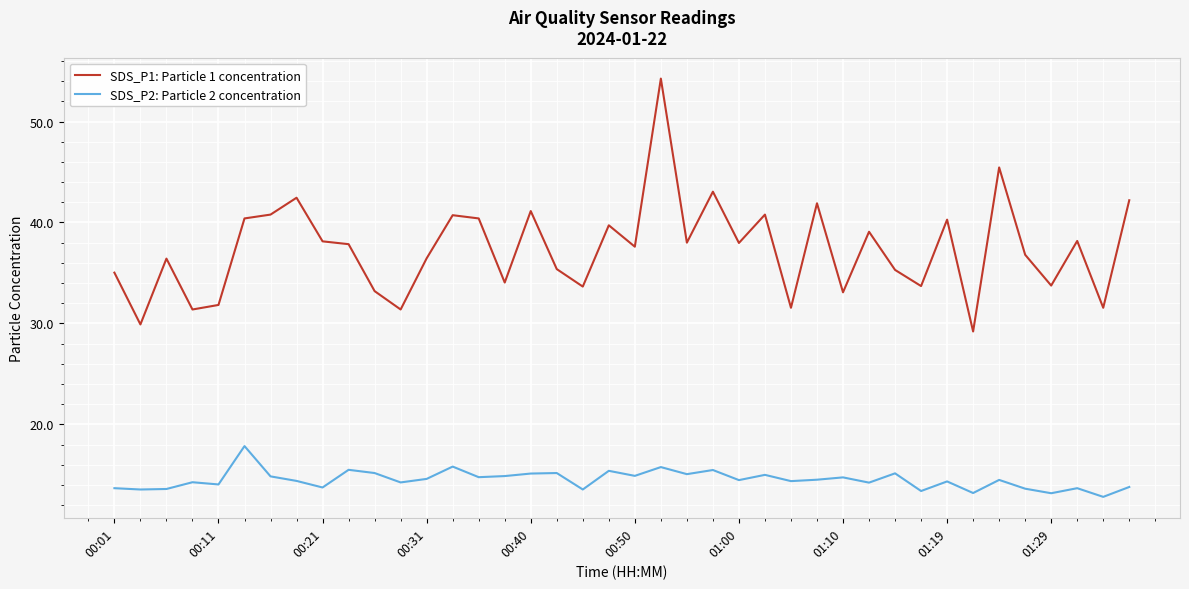

Which series has the largest total across all categories?

SDS_P1: Particle 1 concentration